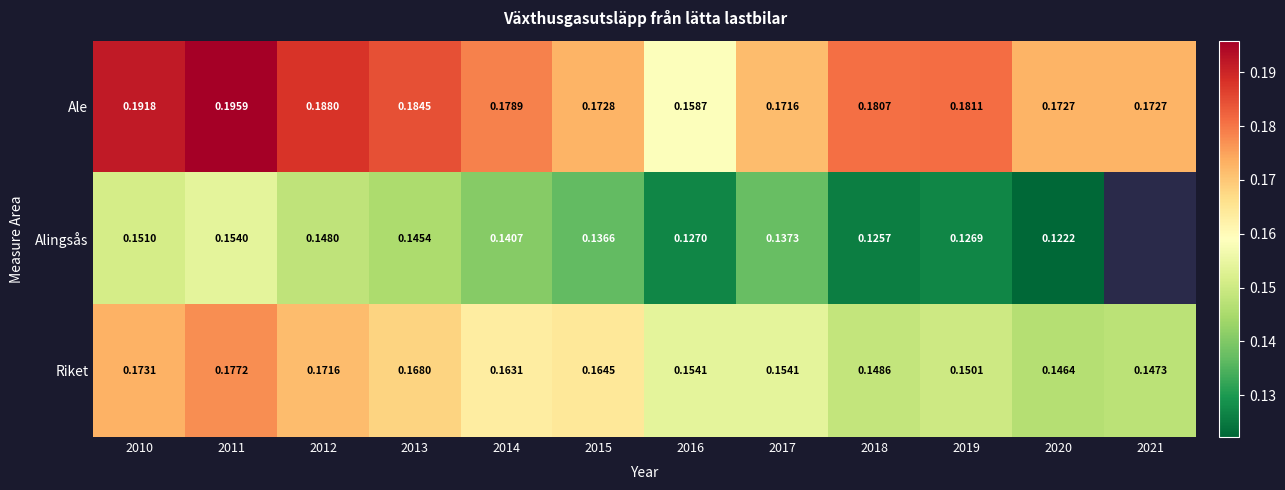

Between 2016 and 2020, which series saw the biggest shift?

Ale